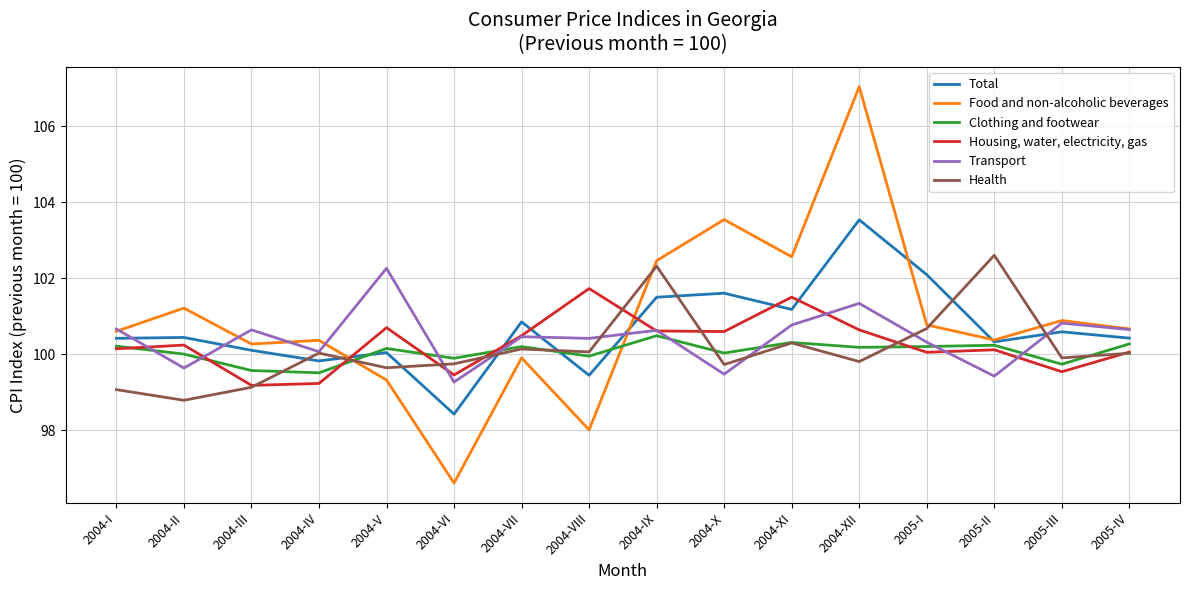

Read the Transport value at 2004-V.

102.3